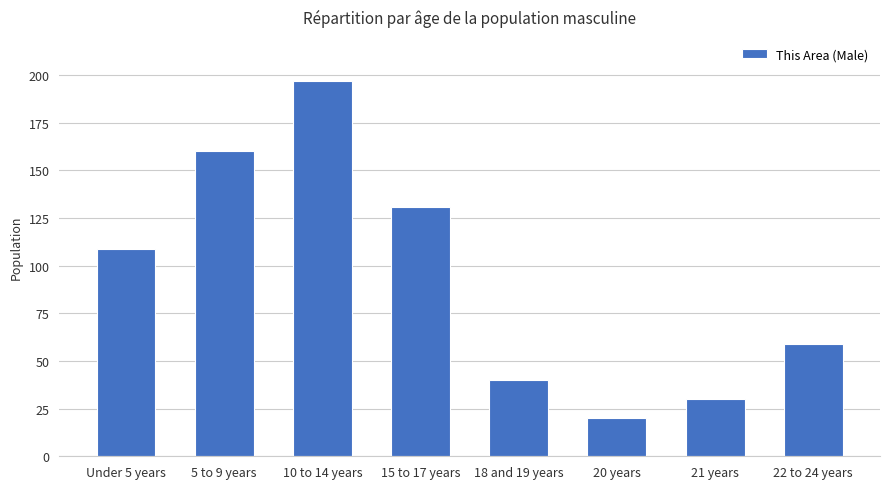

Reading left to right, extract all data points from this chart.

Under 5 years=109	5 to 9 years=160	10 to 14 years=197	15 to 17 years=131	18 and 19 years=40	20 years=20	21 years=30	22 to 24 years=59